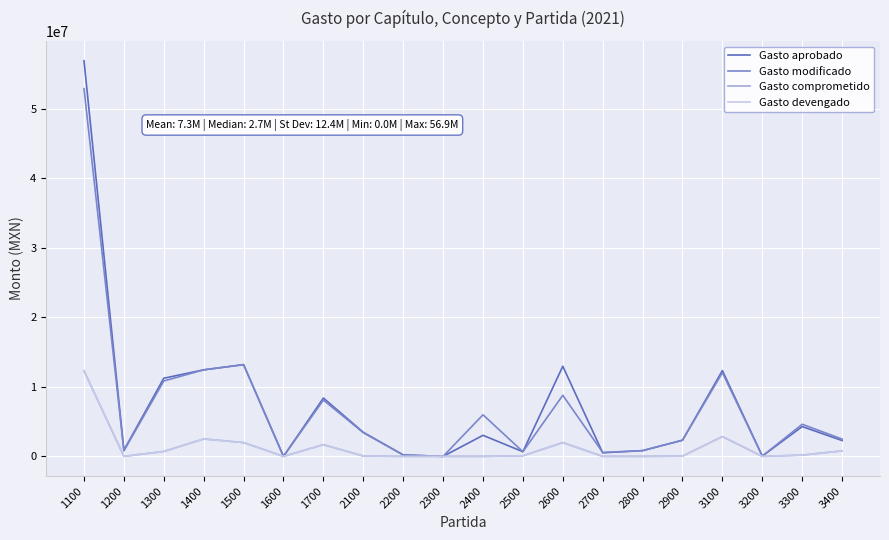

Is it true that Gasto devengado equals 1681320.0 at 1700?

True